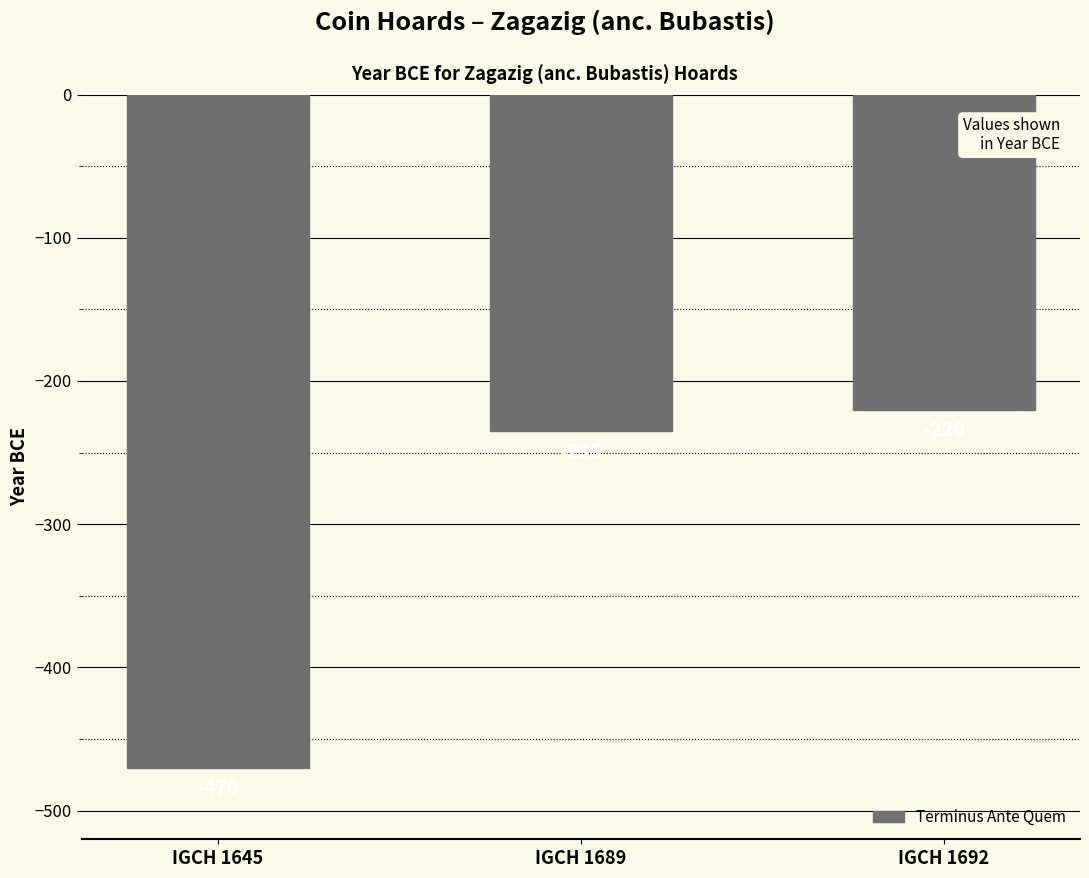

What is the value of the 2nd bar from the left?

-235